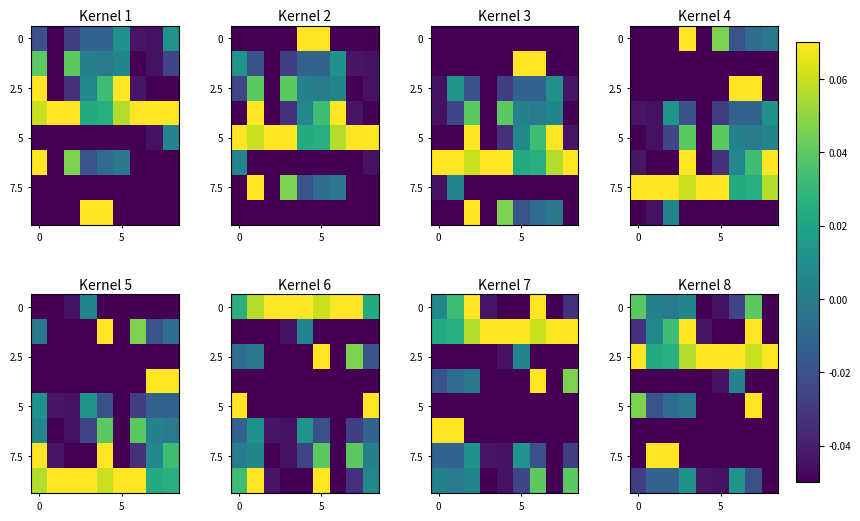

At which category does the chart reach its peak across all series?

3